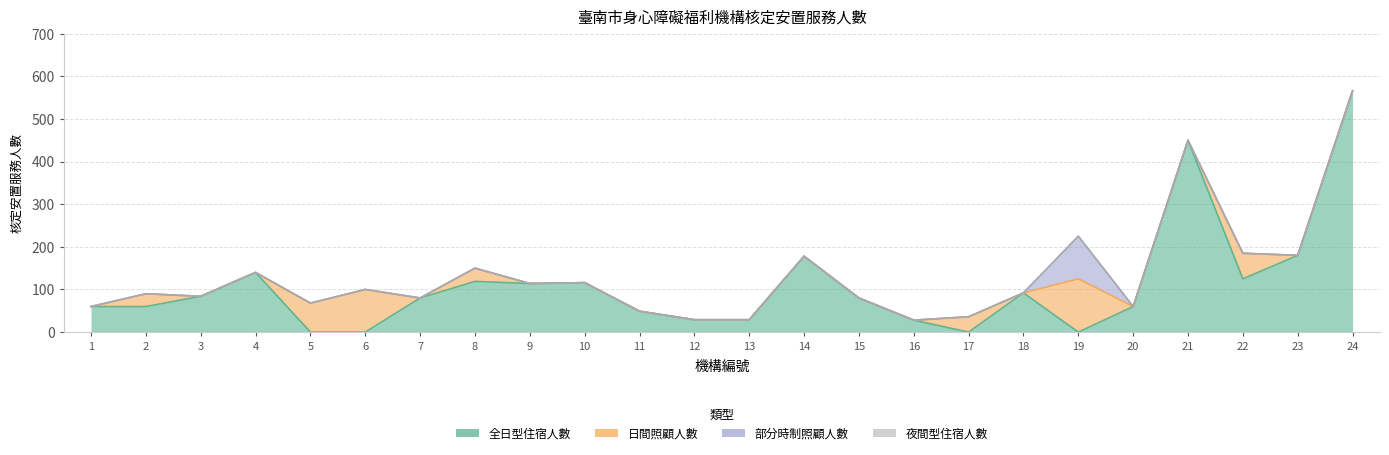

Reading right to left, transcribe all the data shown in this chart.

全日型住宿人數: 24=566	23=180	22=125	21=450	20=60	19=0	18=92	17=0	16=28	15=80	14=178	13=29	12=29	11=49	10=116	9=114	8=119	7=80	6=0	5=0	4=140	3=84	2=60	1=60
日間照顧人數: 24=0	23=0	22=60	21=0	20=0	19=125	18=0	17=36	16=0	15=0	14=0	13=0	12=0	11=0	10=0	9=0	8=31	7=0	6=100	5=68	4=0	3=0	2=30	1=0
部分時制照顧人數: 24=0	23=0	22=0	21=0	20=0	19=100	18=0	17=0	16=0	15=0	14=0	13=0	12=0	11=0	10=0	9=0	8=0	7=0	6=0	5=0	4=0	3=0	2=0	1=0
夜間型住宿人數: 24=0	23=0	22=0	21=0	20=0	19=0	18=0	17=0	16=0	15=0	14=0	13=0	12=0	11=0	10=0	9=0	8=0	7=0	6=0	5=0	4=0	3=0	2=0	1=0